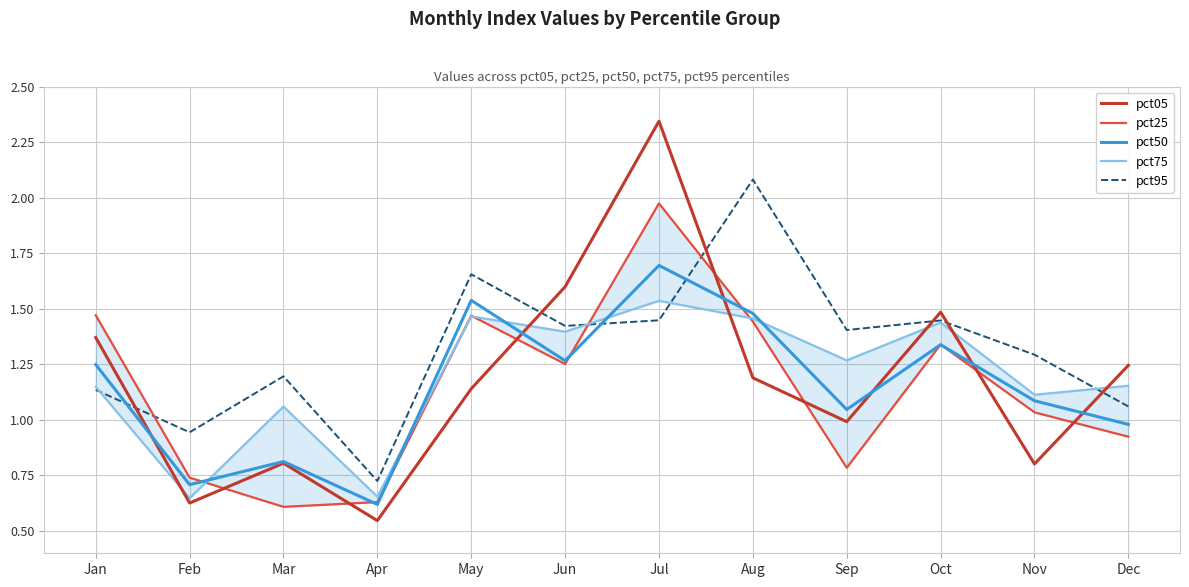

Which series has the largest total across all categories?

pct95